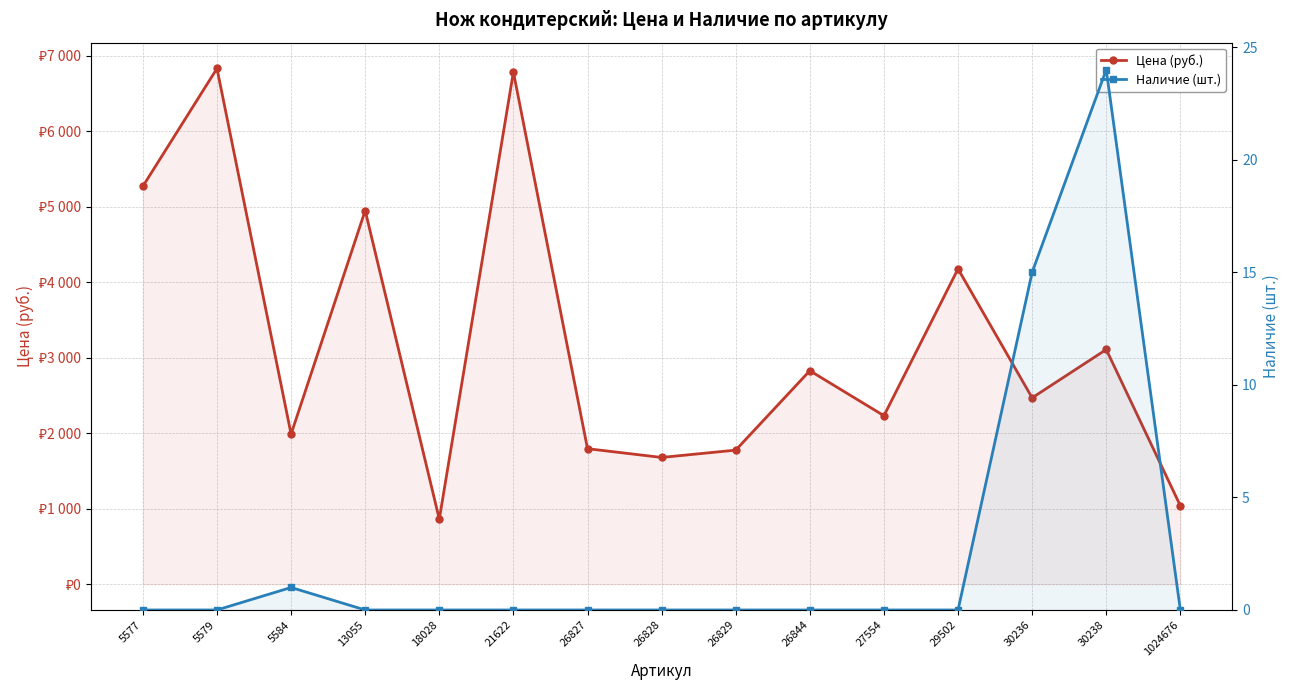

How many values in the Наличие (шт.) series exceed 0?

3